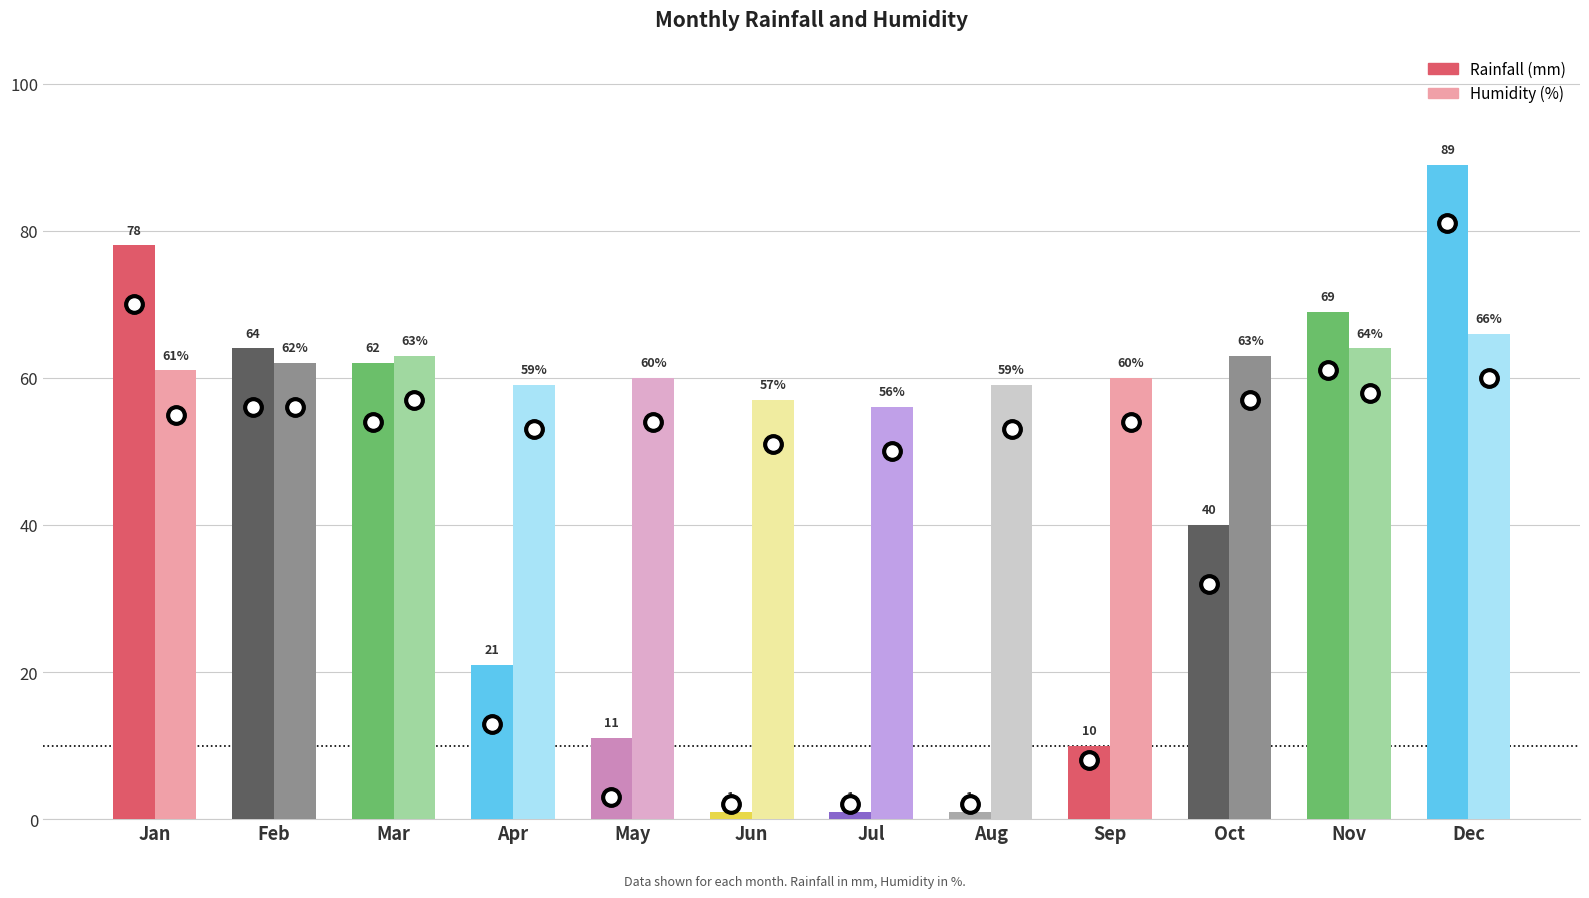

At how many categories does at least one series exceed 10?

12